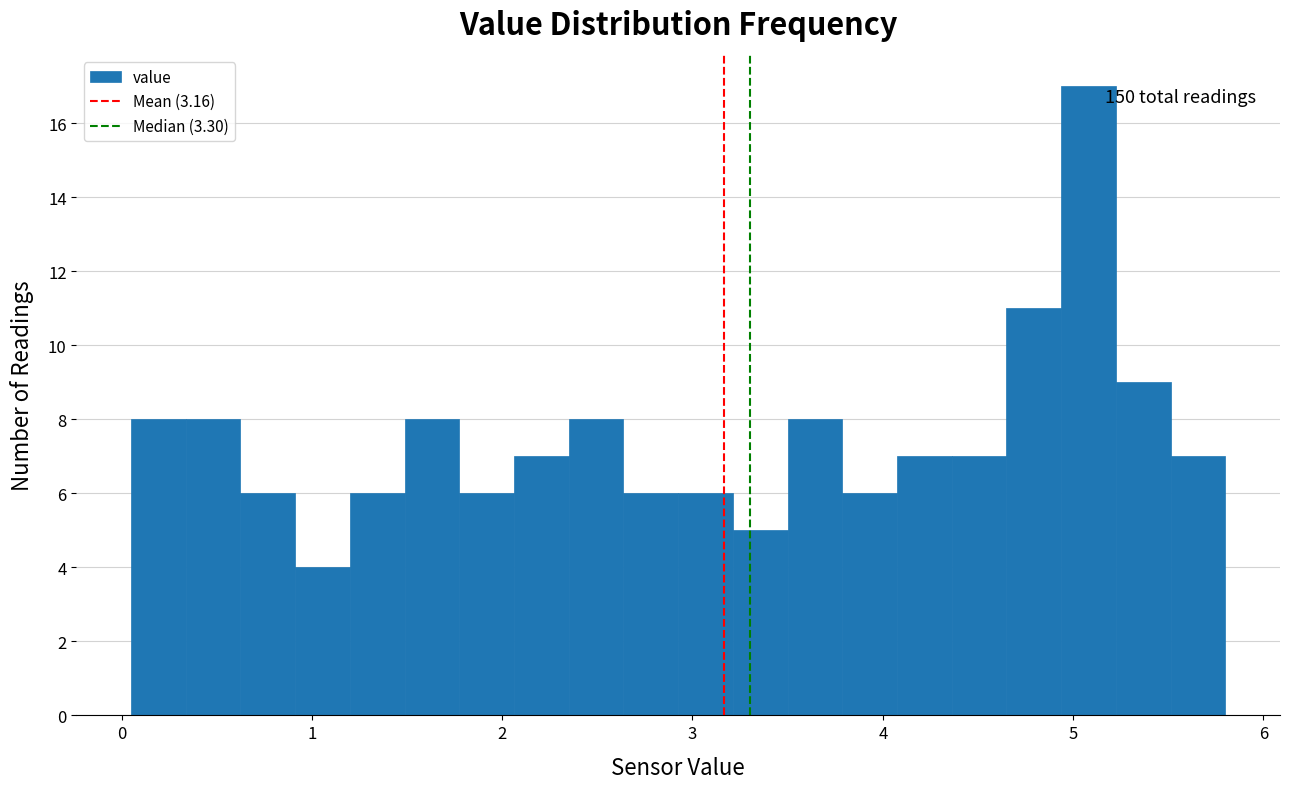

Around what value on the x-axis is the tallest bar? Give the approximate position of its centre, as read against the axis.

5.1